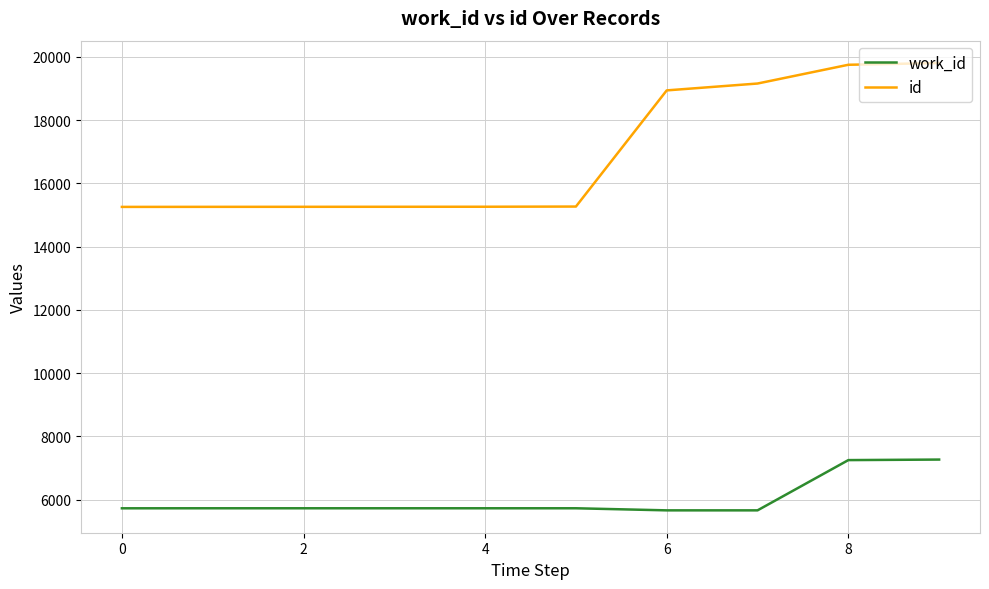

List the series in order of their peak value, lowest first.

work_id, id